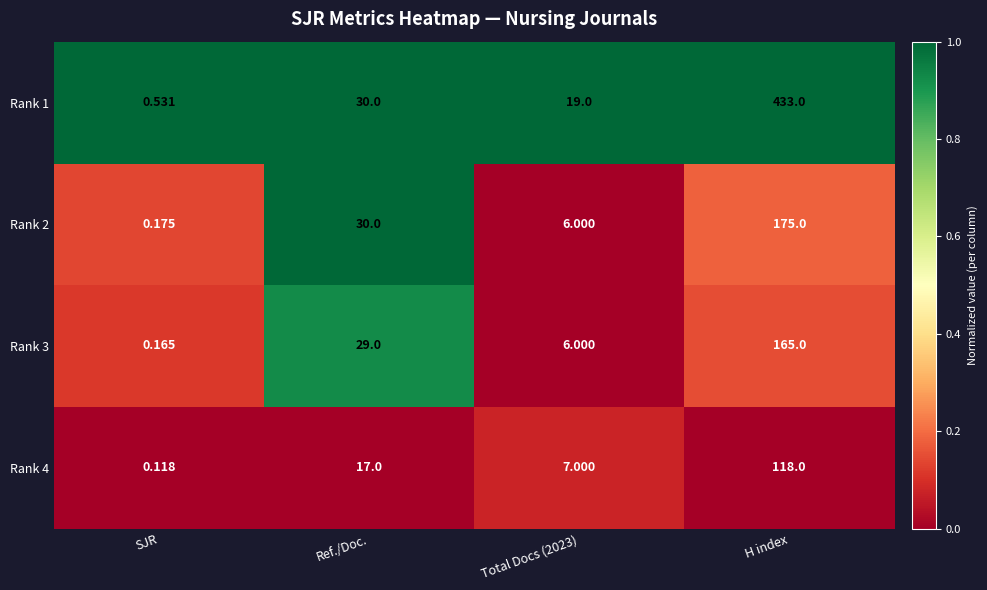

Where is Rank 2 nearest to the value 87?

Ref./Doc.